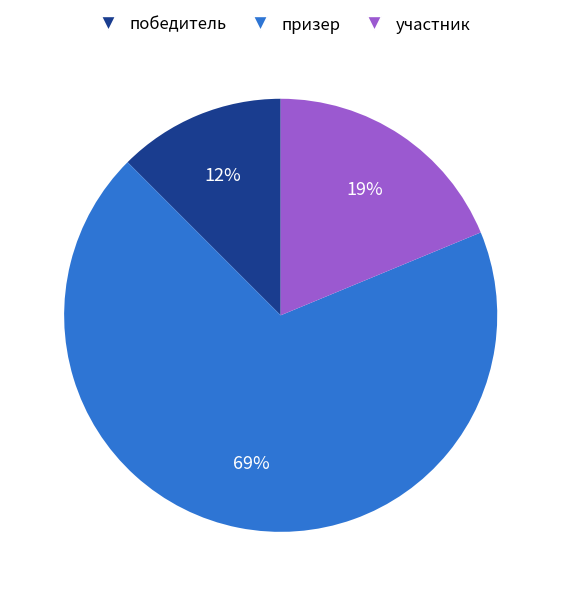

Does призер account for over 50% of the chart?

Yes